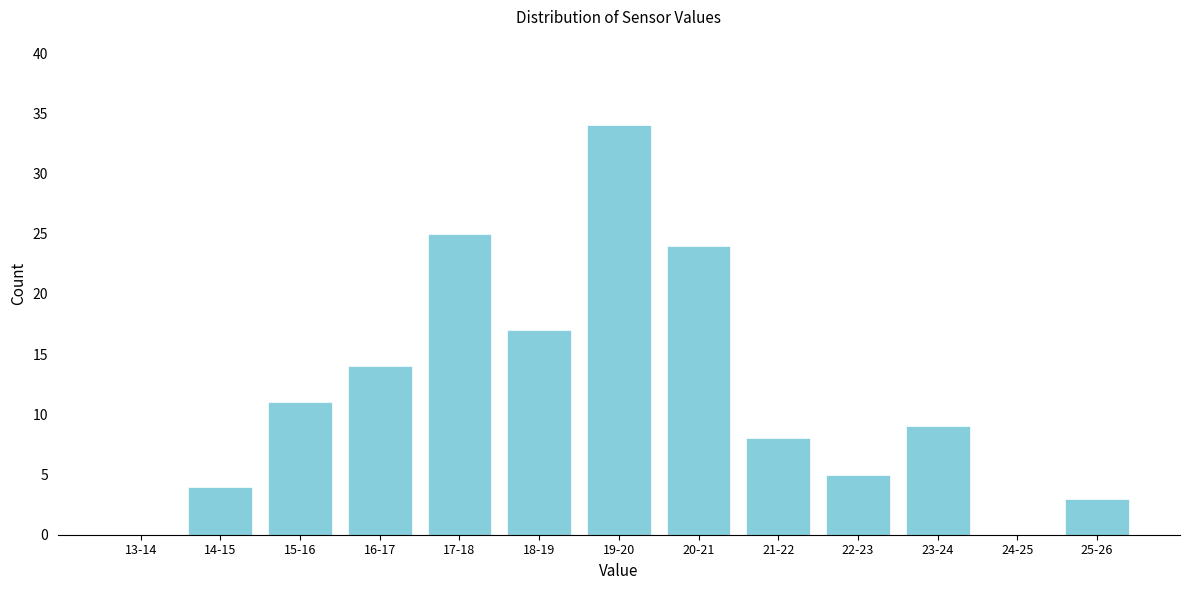

The chart shows a value of -21 at 13-14. True or false?

False